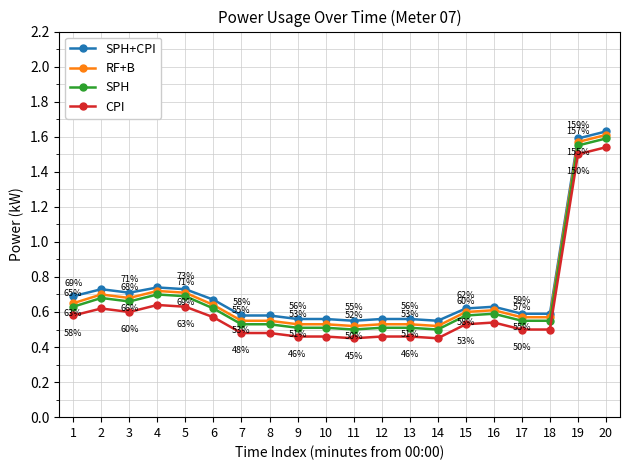

At which category does SPH reach its first local valley?

3